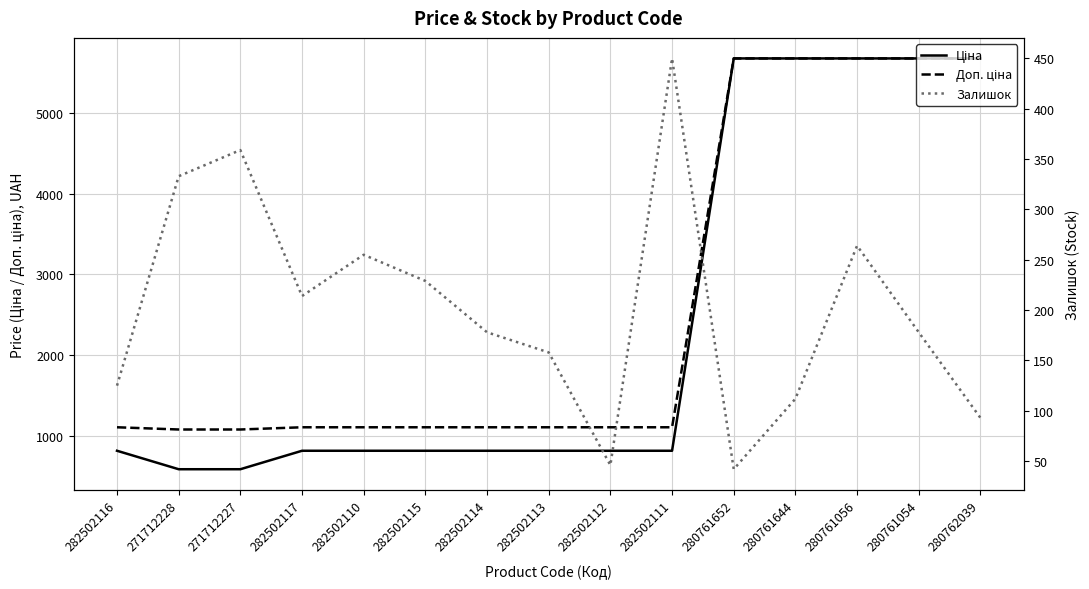

What is the spread (max minus min) of values at 280761652?

5631.8